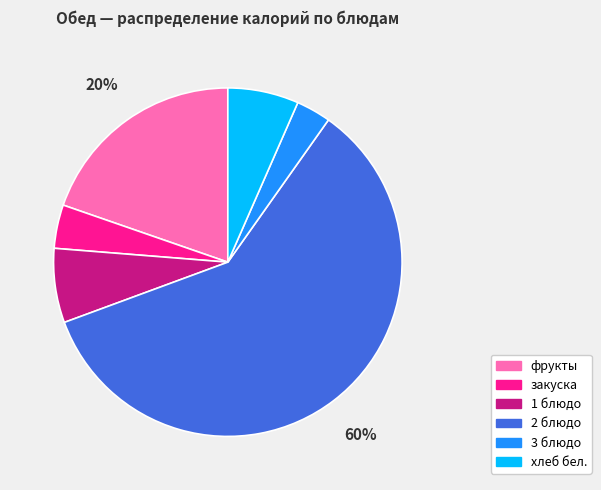

Combined, do 3 блюдо and фрукты account for over 50%?

No